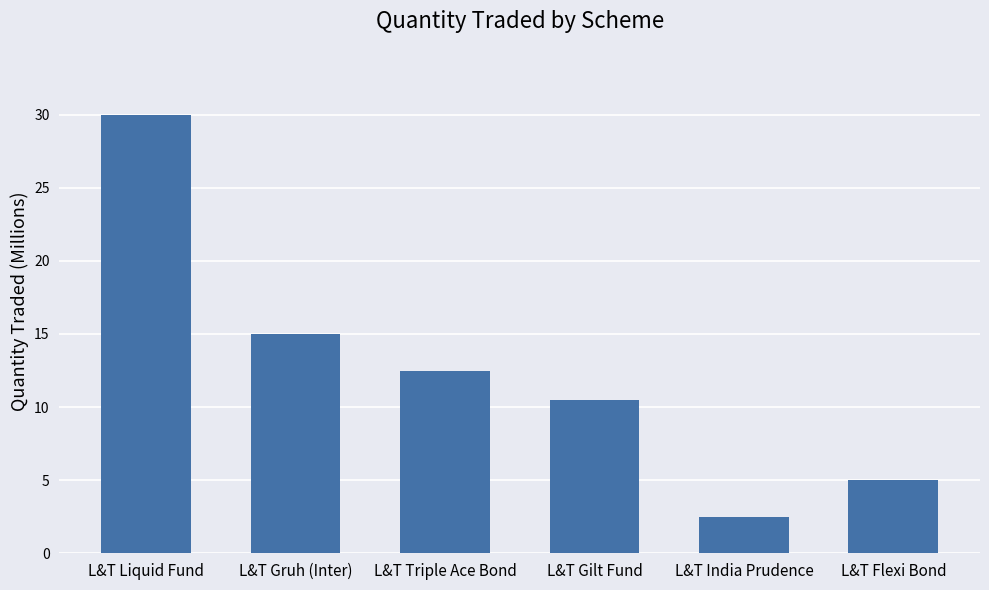

Approximately how many times larger is the value at L&T India Prudence compared to L&T Gilt Fund?

0.2